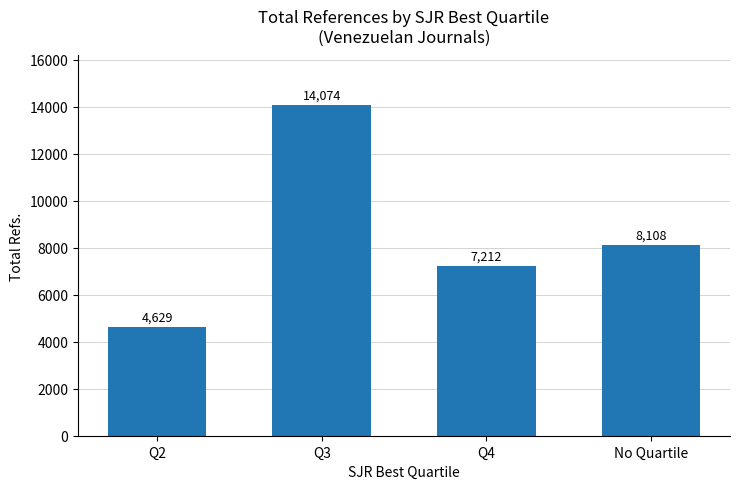

At which category does the chart reach its peak across all series?

Q3